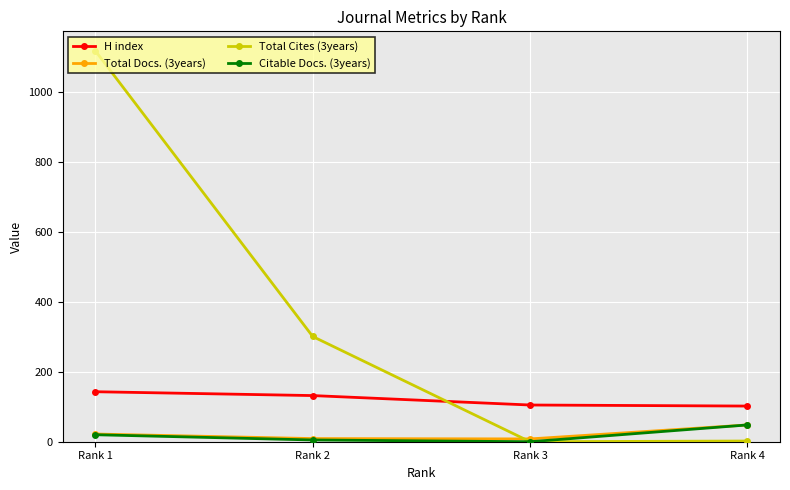

What is the difference between the second highest and minimum values in the Total Docs. (3years) series?

14